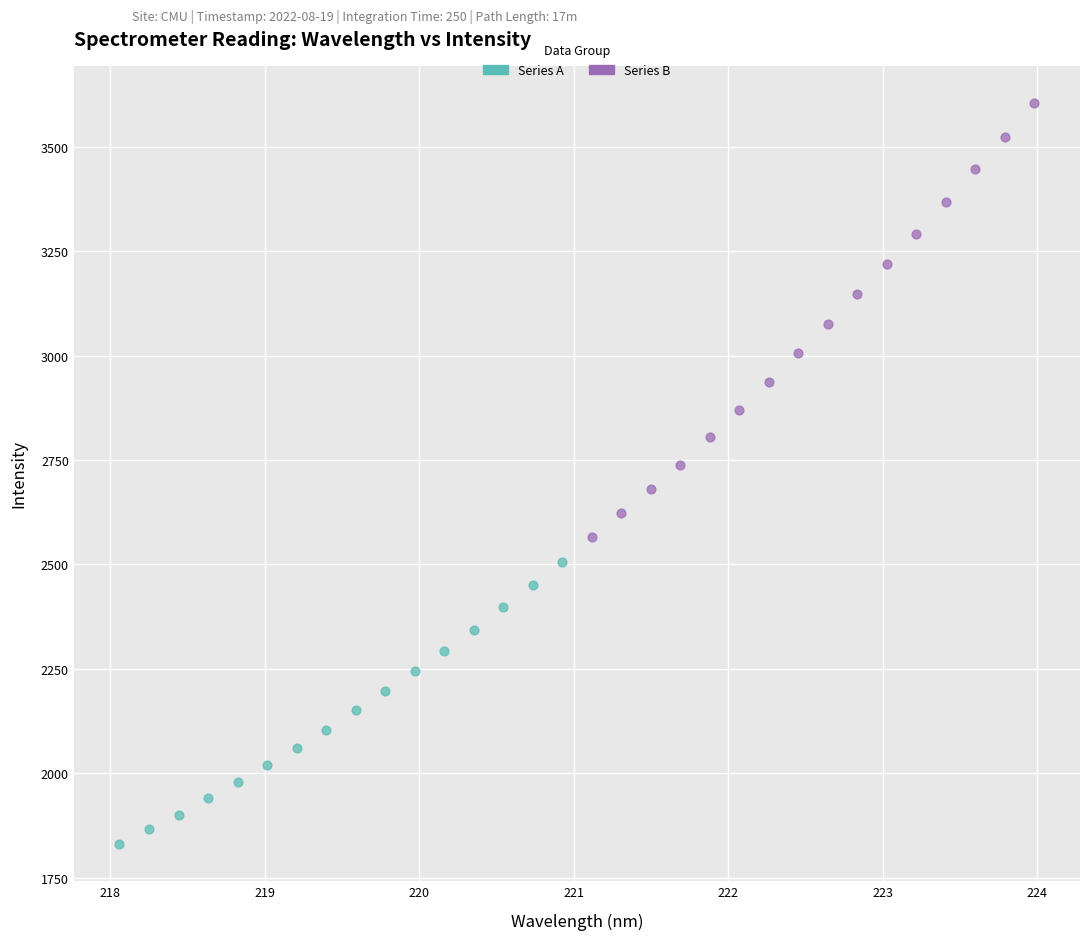

Which series contains the lowest Y value?

Series A